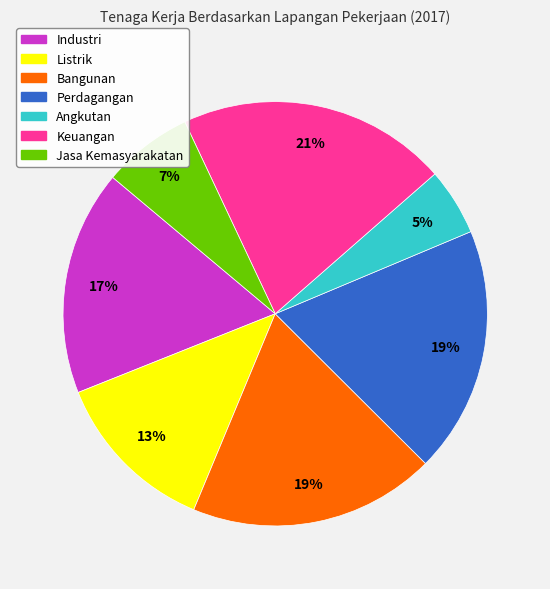

What is the smallest slice in the pie chart?

Angkutan